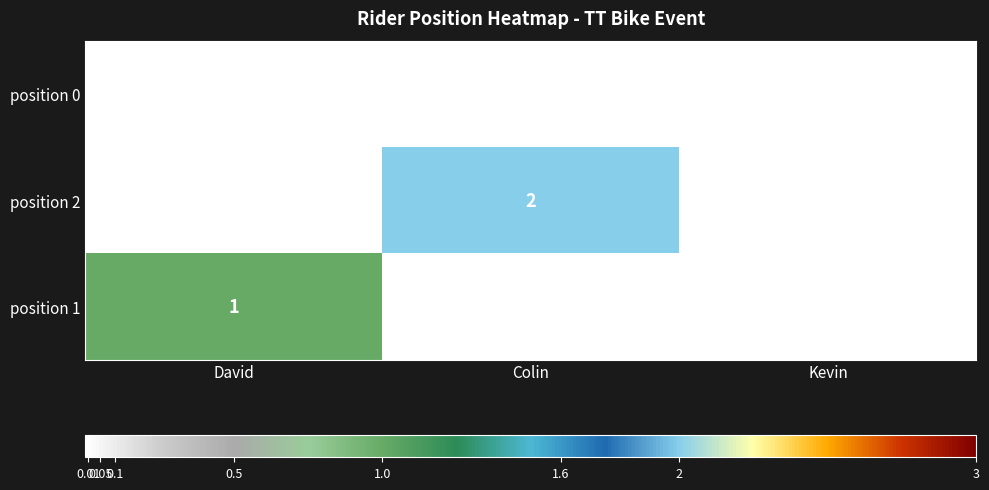

Which label corresponds to the largest value in the chart?

Colin